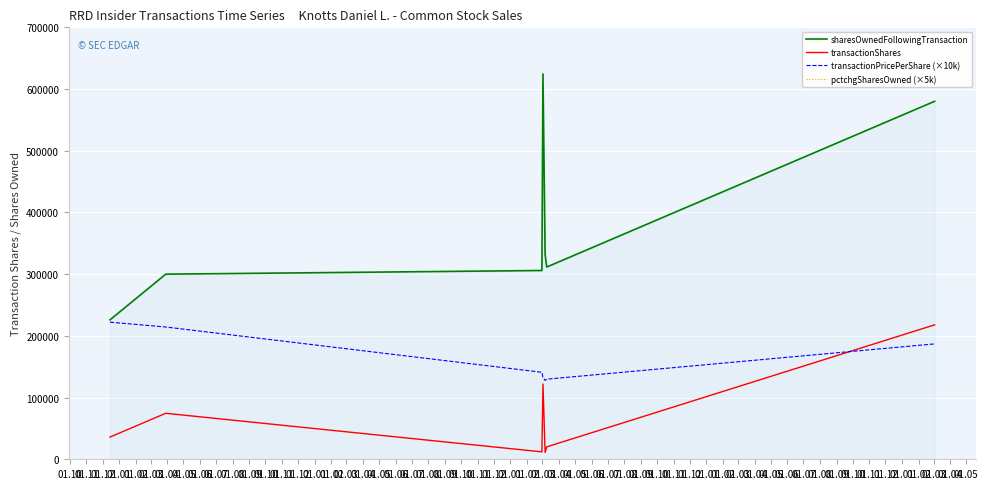

What is the sum of all transactionShares values?

493637.0